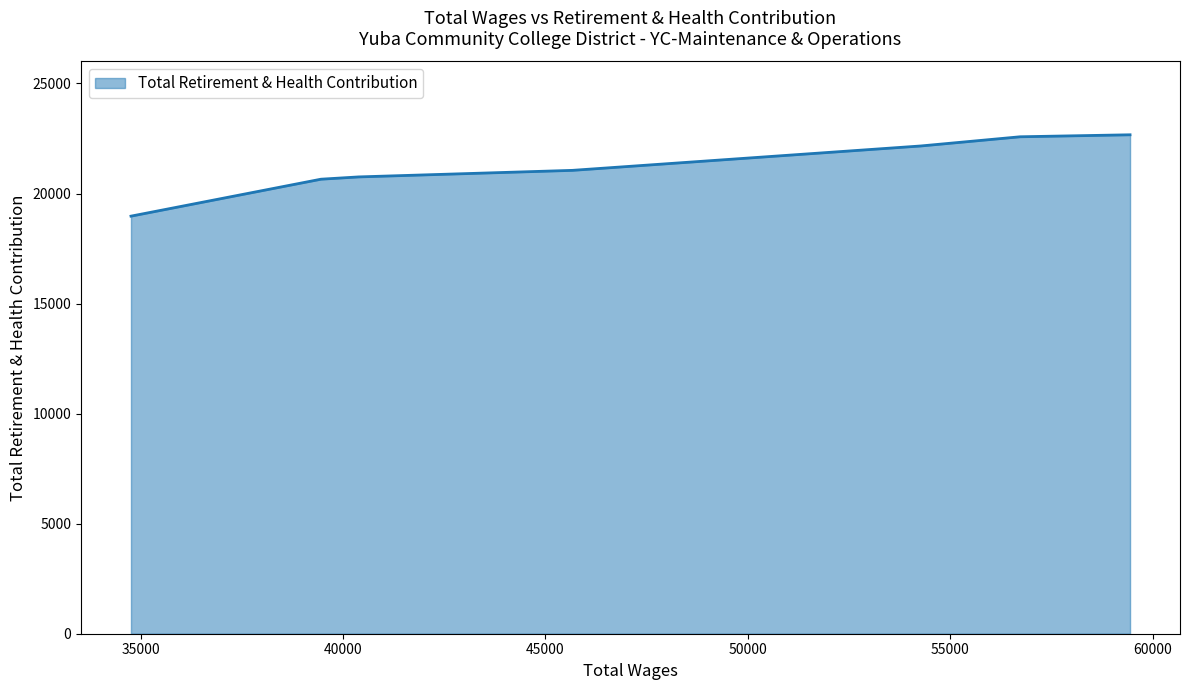

What is the difference between the maximum and minimum values?

3696.7